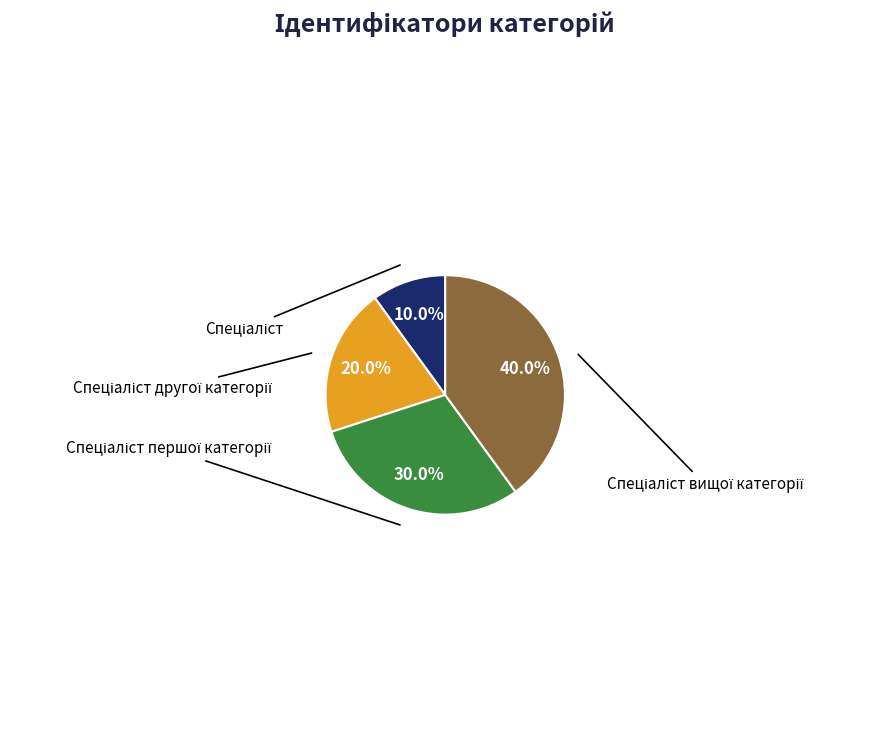

Is there a majority slice in this chart?

No